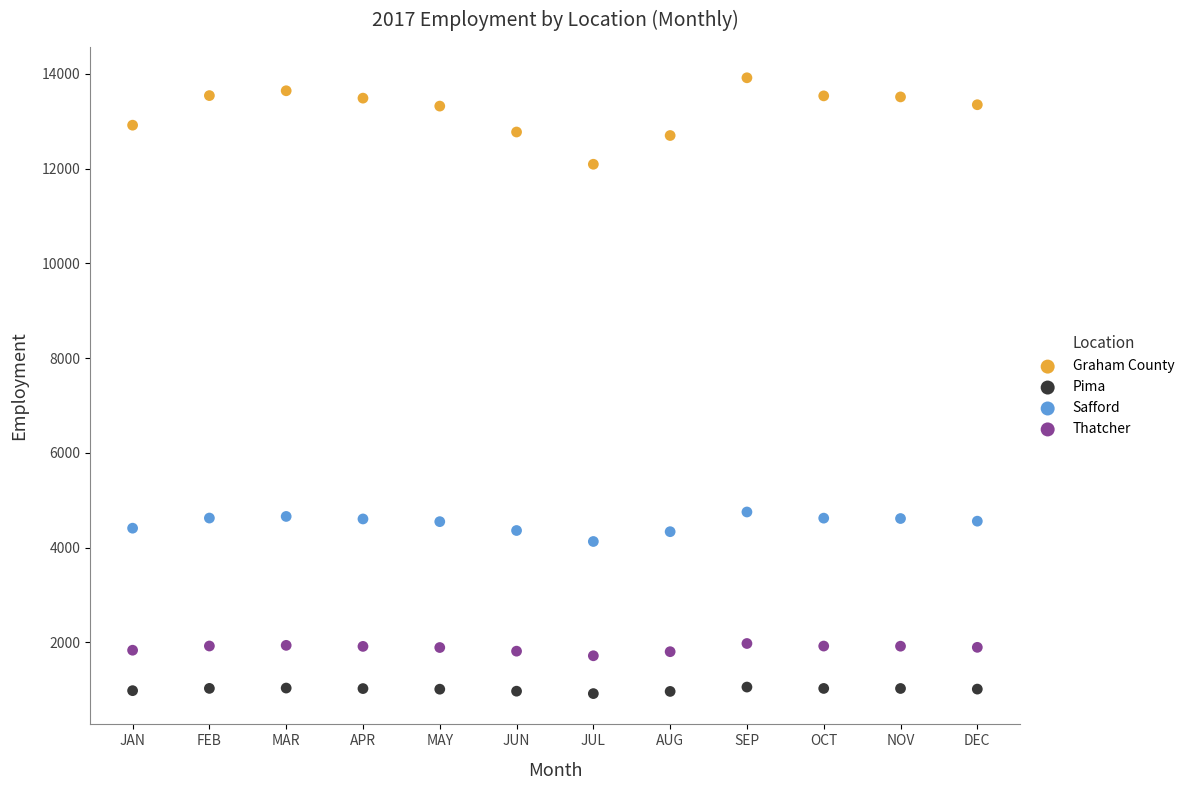

Across all data points, what is the range of Y values (max minus min)?

13004